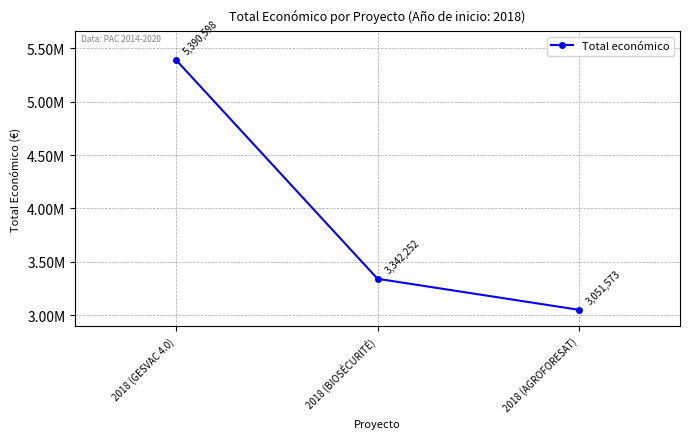

How many values are between 3051573 and 5390598?

3